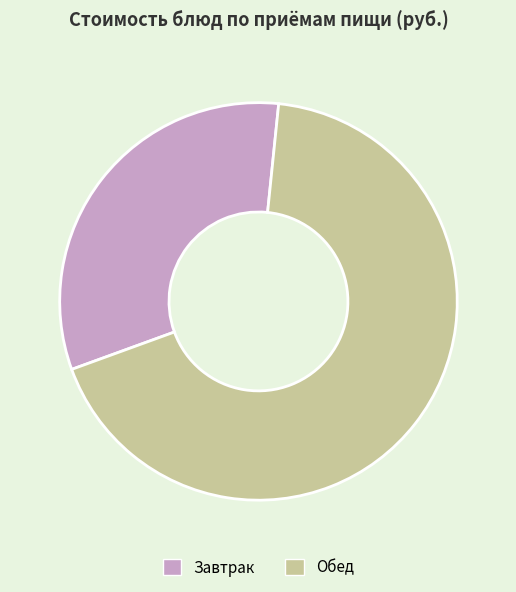

How many segments does this pie chart have?

2